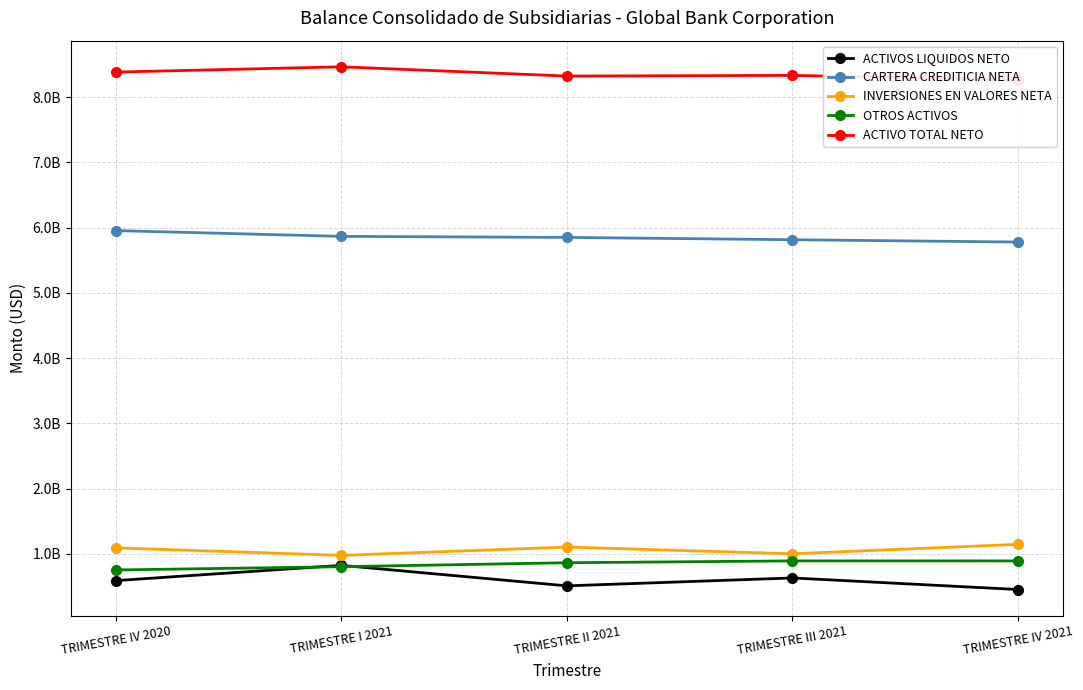

At how many categories does at least one series exceed 3044120393?

5